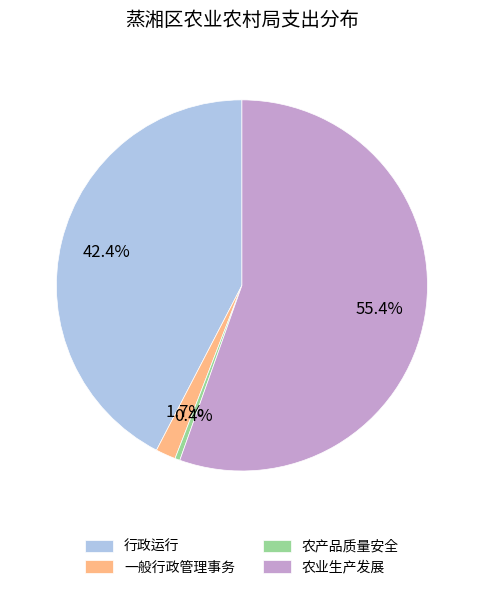

Which slice is the largest?

农业生产发展